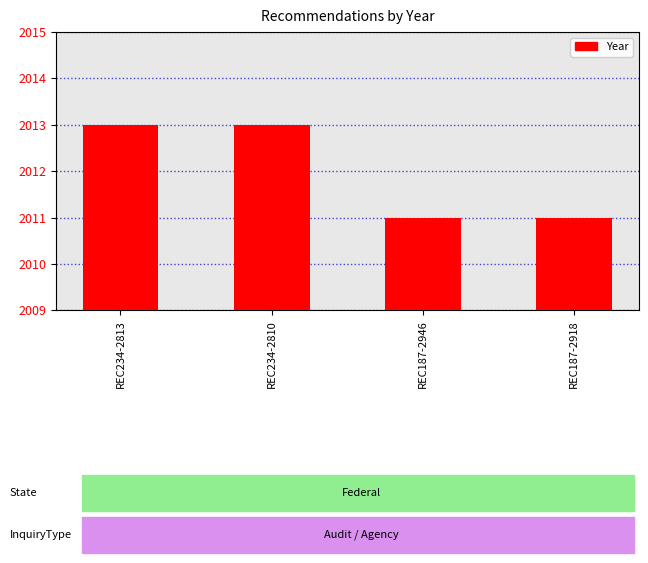

Are the bars horizontal?

No